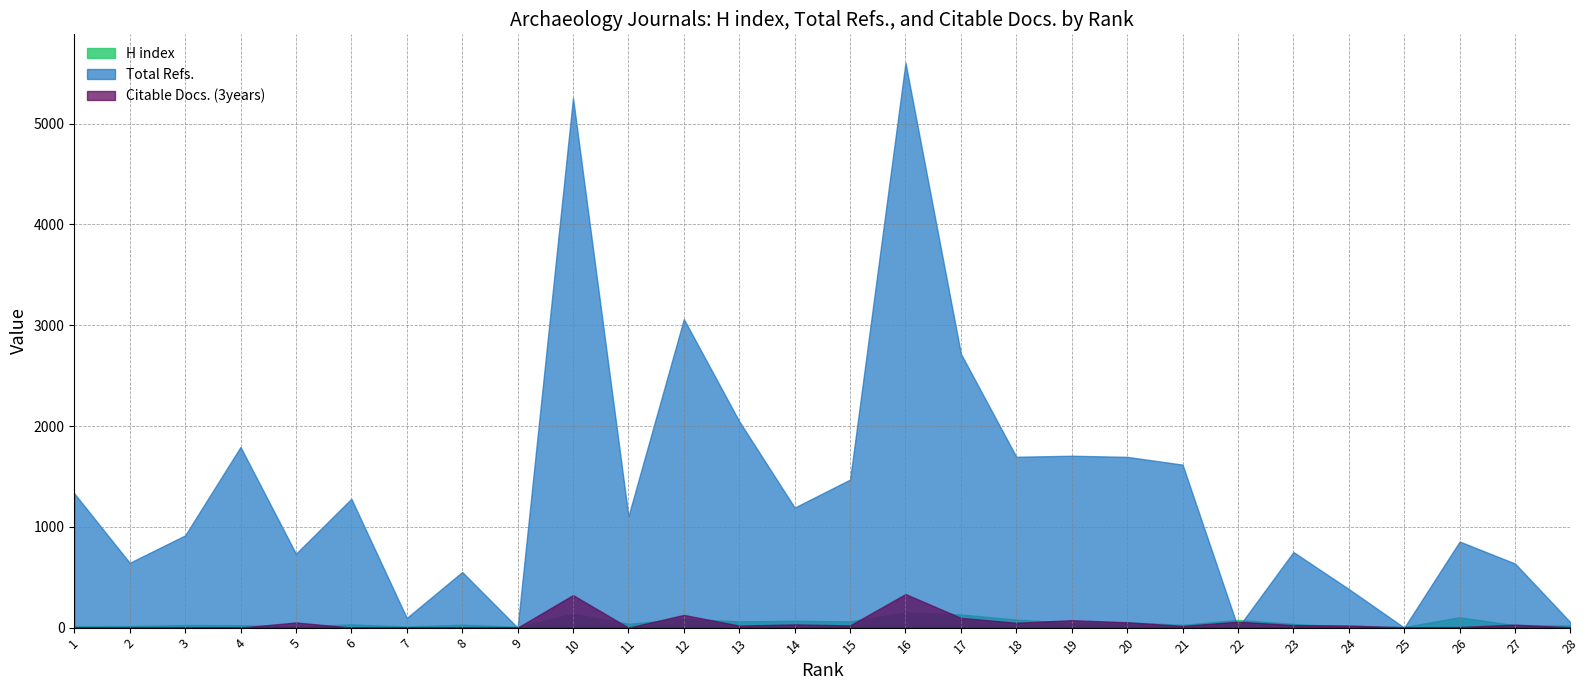

In Total Refs., how many points are higher than both neighbors (excluding endpoints)?

9